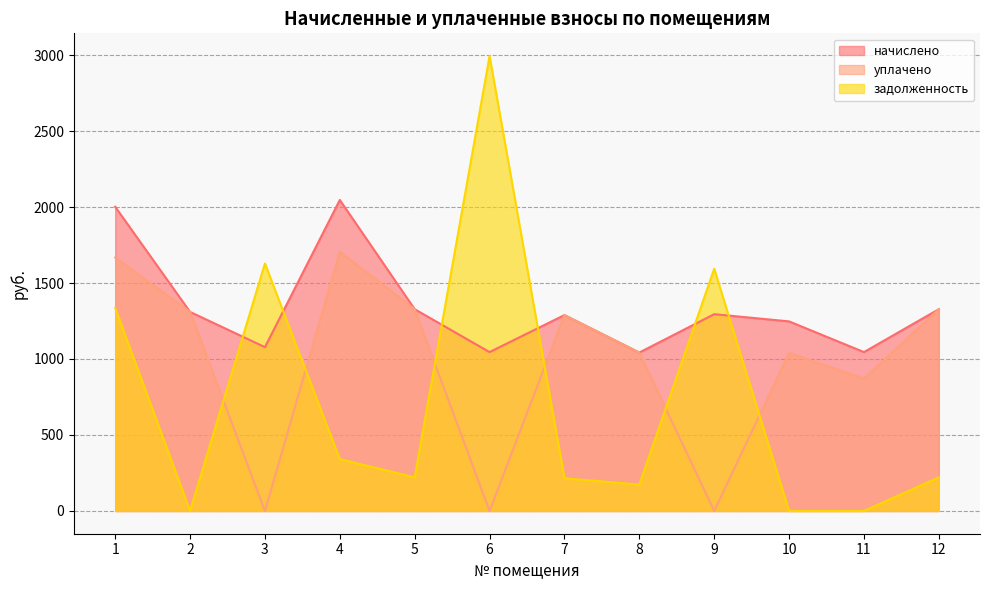

How many lines are shown in the chart?

3